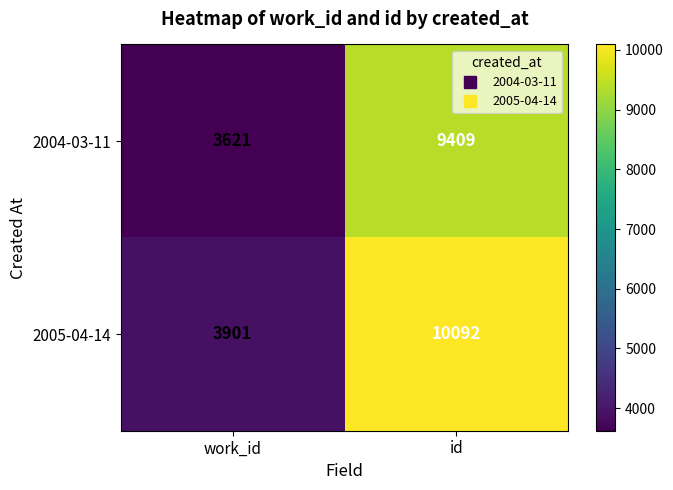

What is the sum of all 2005-04-14 values?

13993